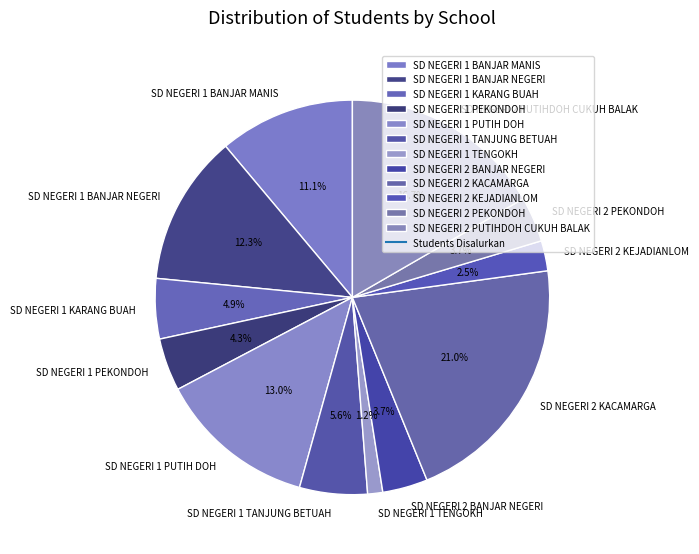

True or false: SD NEGERI 1 TANJUNG BETUAH accounts for 6% of the total.

True